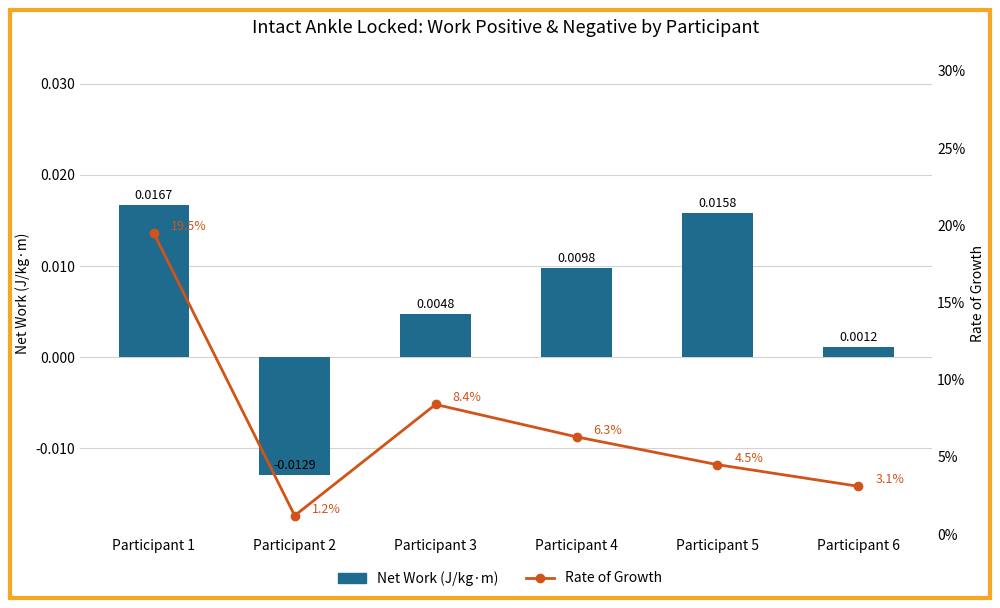

True or false: Net Work (J/kg·m) has a value of 0.0 at Participant 5.

False